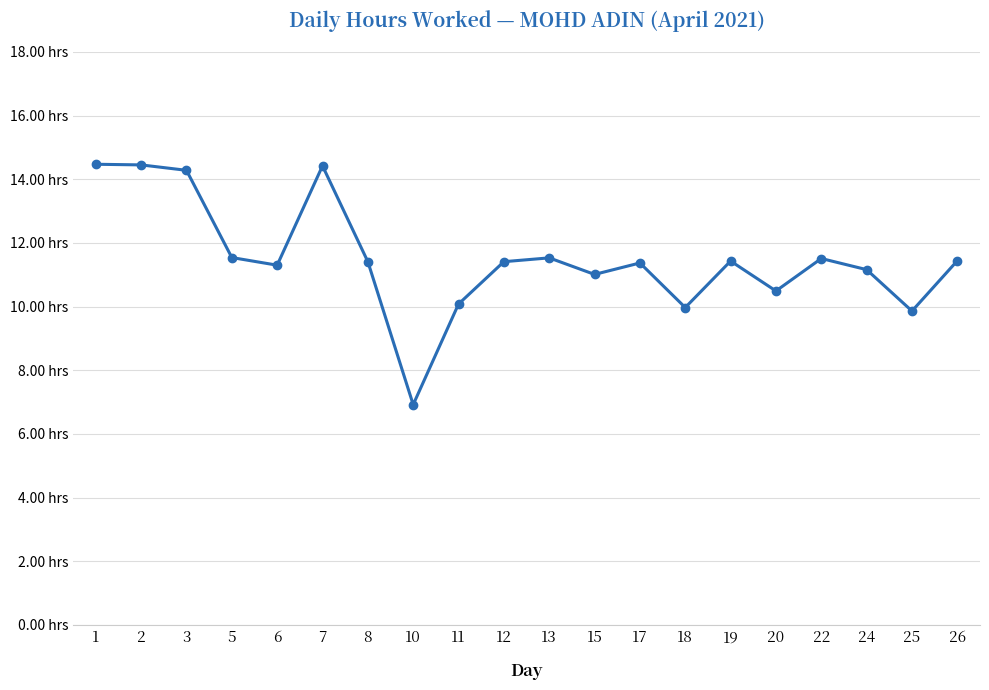

Does the chart have visible grid lines?

Yes